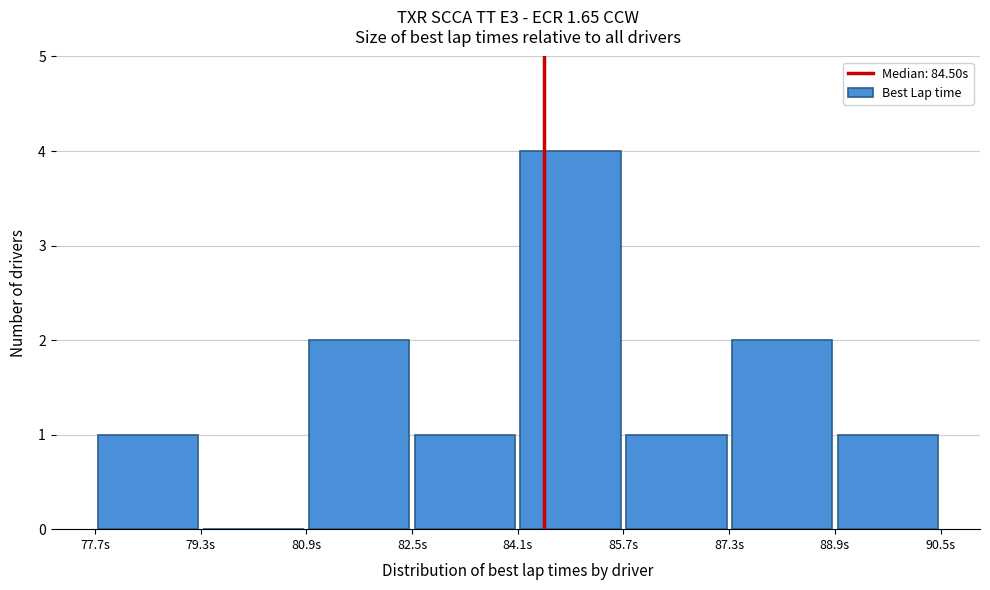

Which range on the x-axis has the tallest bar?

84.0 to 85.6